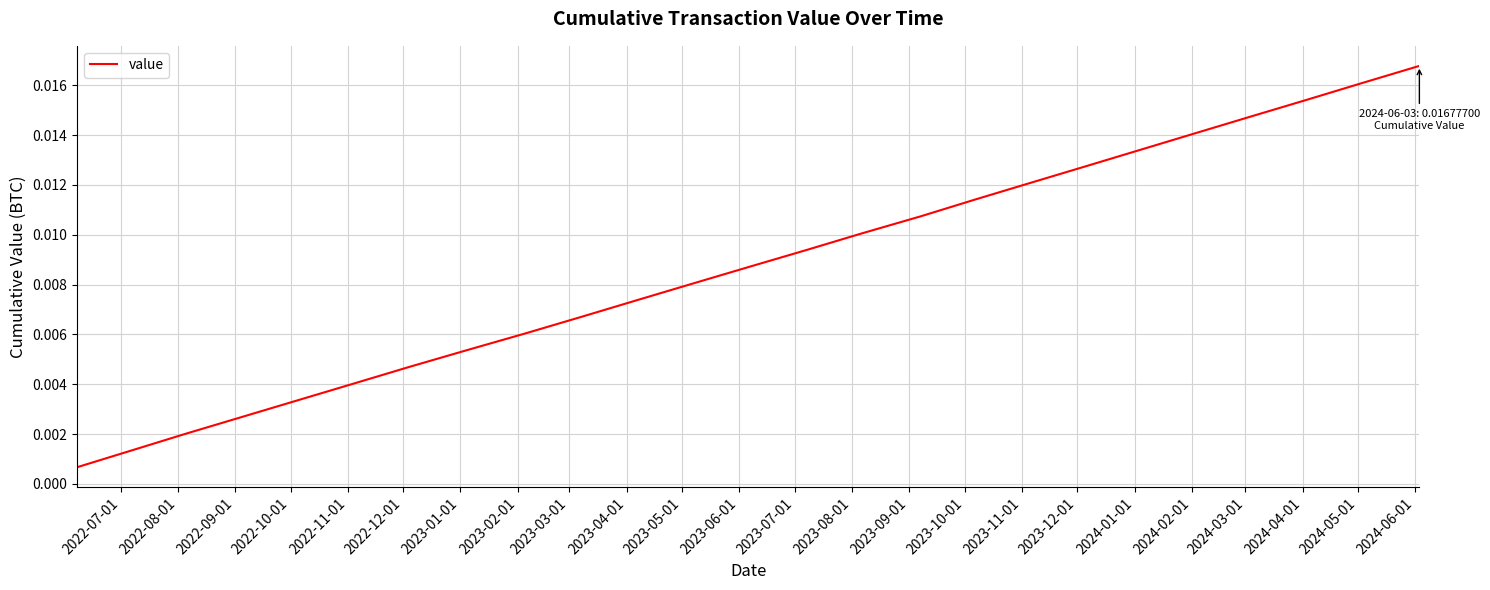

Does the chart have visible grid lines?

Yes